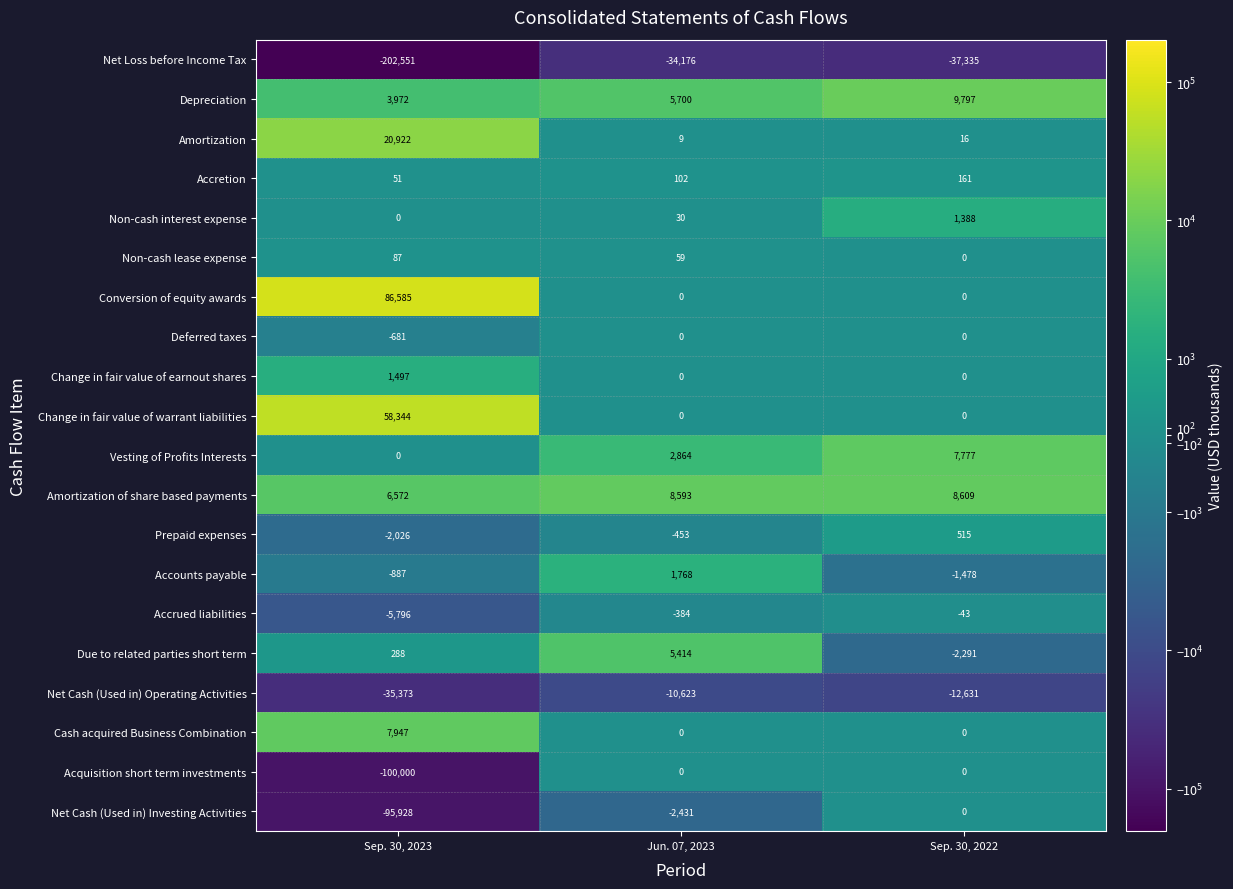

What is the minimum value shown in the chart?

-202551